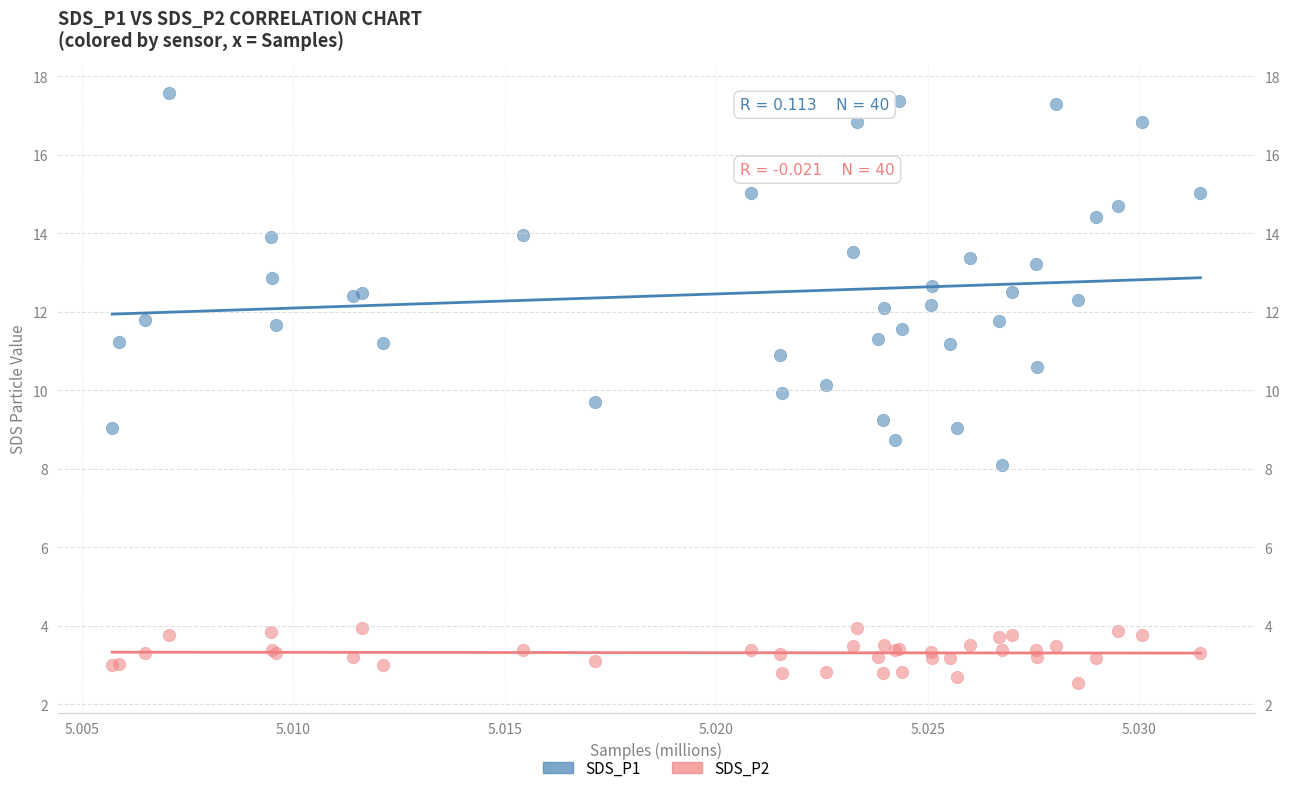

Which series has the widest spread of Y values?

SDS_P1